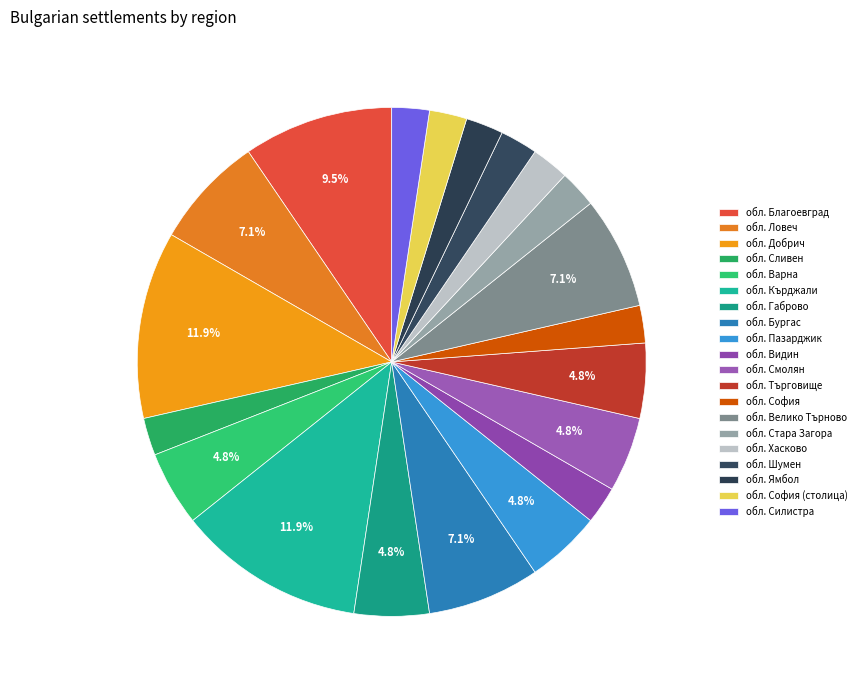

To the nearest percent, what portion does обл. Благоевград represent?

10%